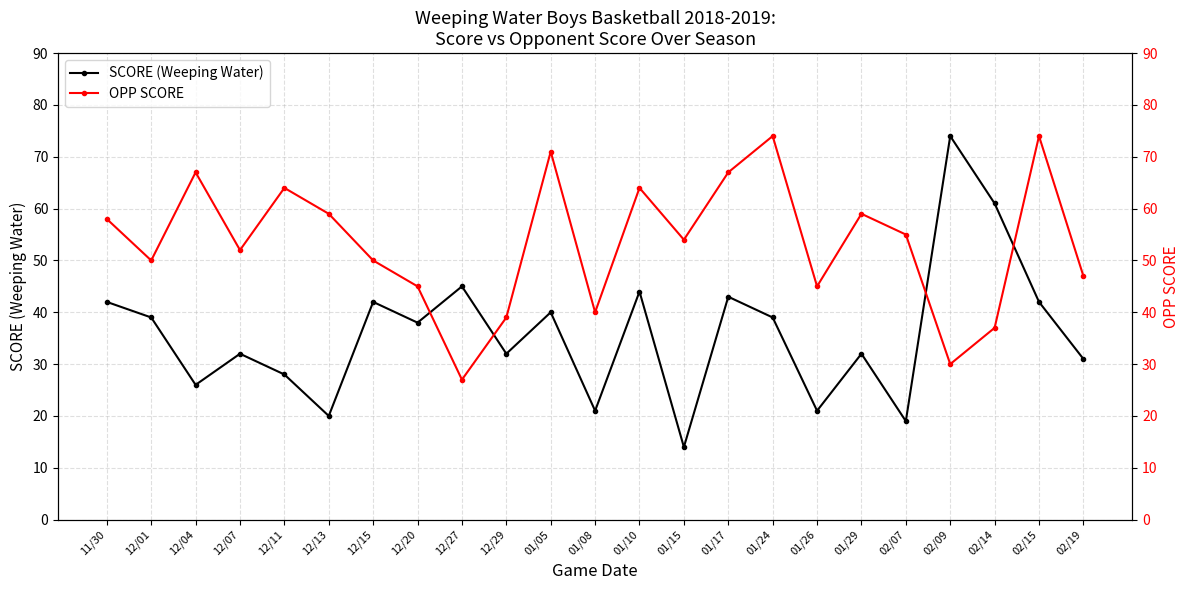

Reading left to right, list all the values displayed in this chart.

SCORE (Weeping Water): 11/30=42	12/01=39	12/04=26	12/07=32	12/11=28	12/13=20	12/15=42	12/20=38	12/27=45	12/29=32	01/05=40	01/08=21	01/10=44	01/15=14	01/17=43	01/24=39	01/26=21	01/29=32	02/07=19	02/09=74	02/14=61	02/15=42	02/19=31
OPP SCORE: 11/30=58	12/01=50	12/04=67	12/07=52	12/11=64	12/13=59	12/15=50	12/20=45	12/27=27	12/29=39	01/05=71	01/08=40	01/10=64	01/15=54	01/17=67	01/24=74	01/26=45	01/29=59	02/07=55	02/09=30	02/14=37	02/15=74	02/19=47